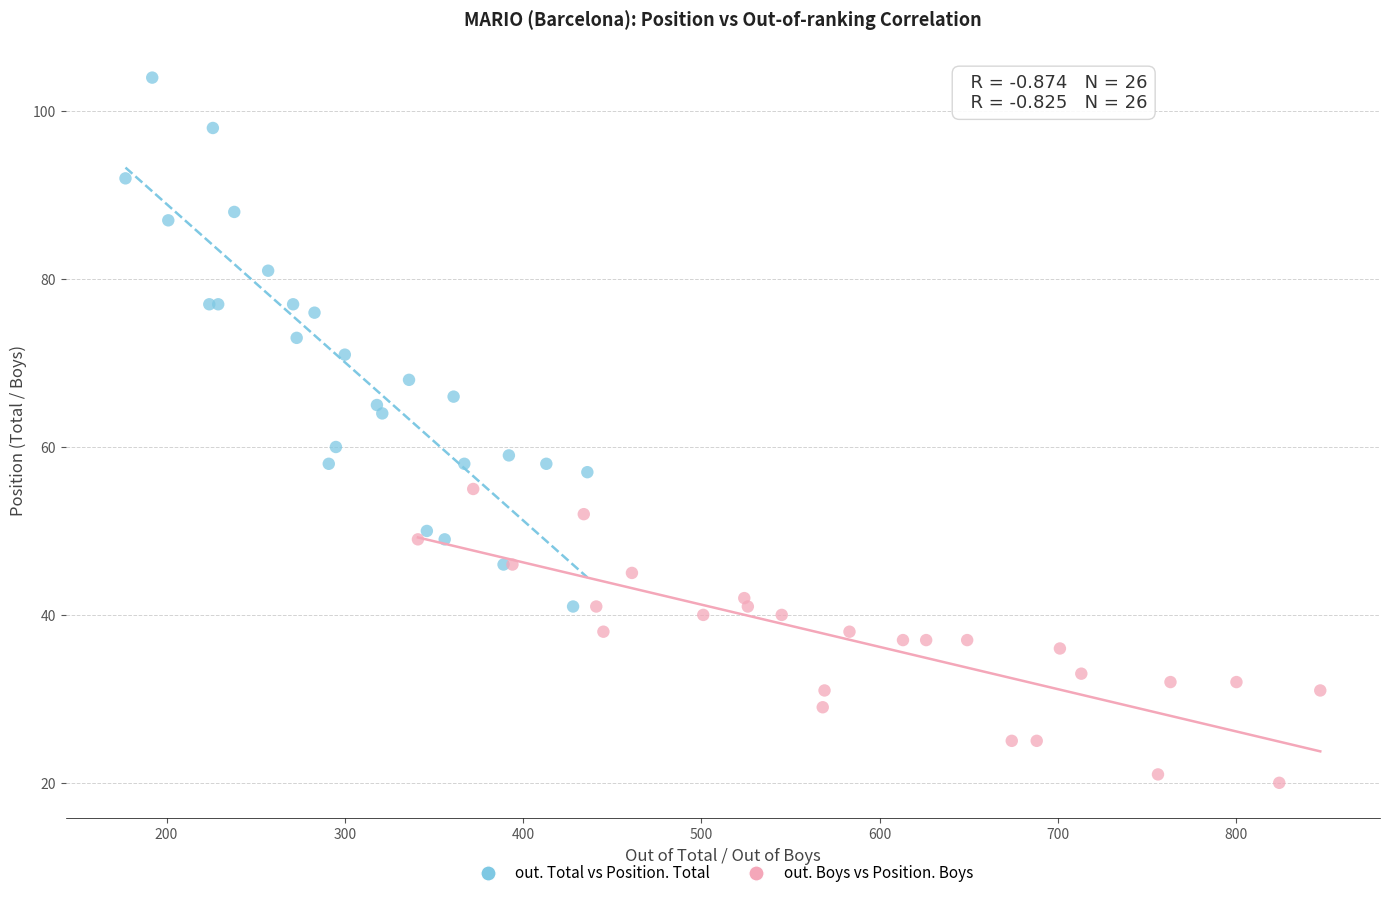

Which series contains the lowest Y value?

out. Boys vs Position. Boys